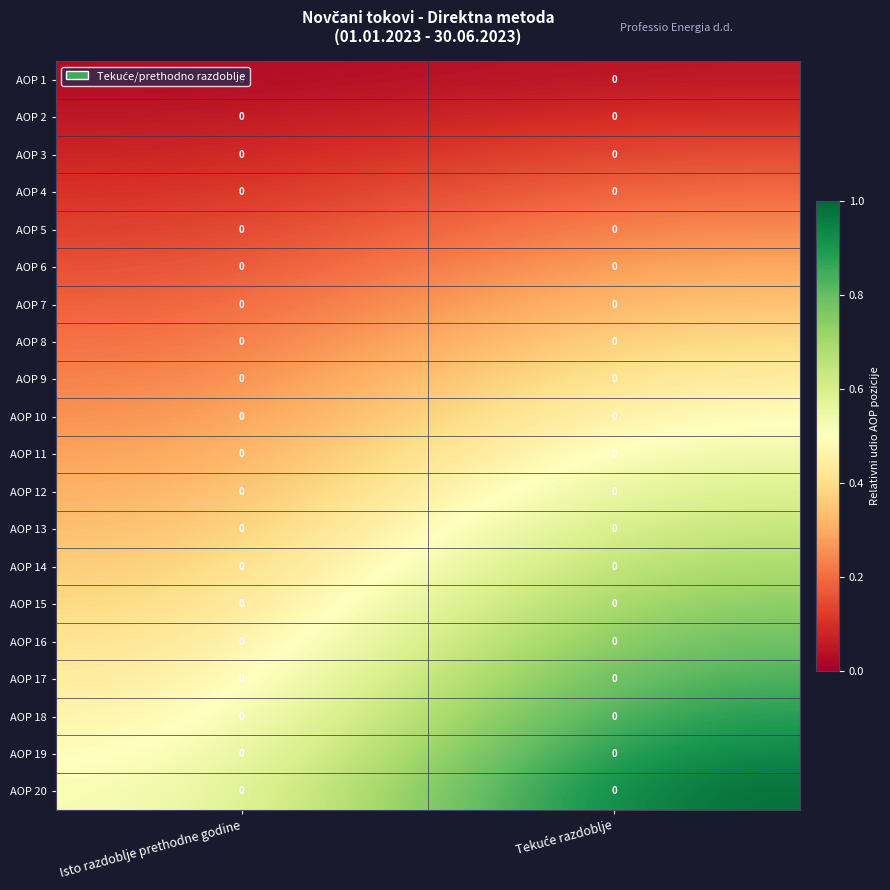

Which series has the widest spread of values?

AOP 20